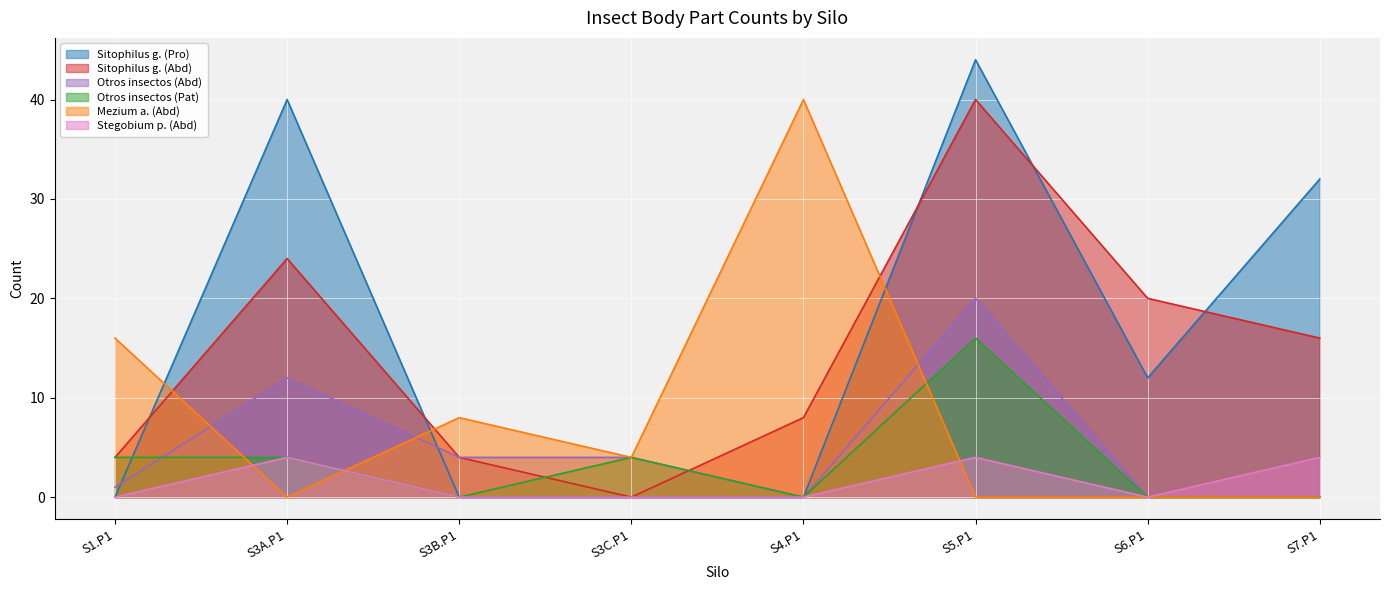

Is it true that Sitophilus g. (Pro) equals 8 at S6.P1?

False